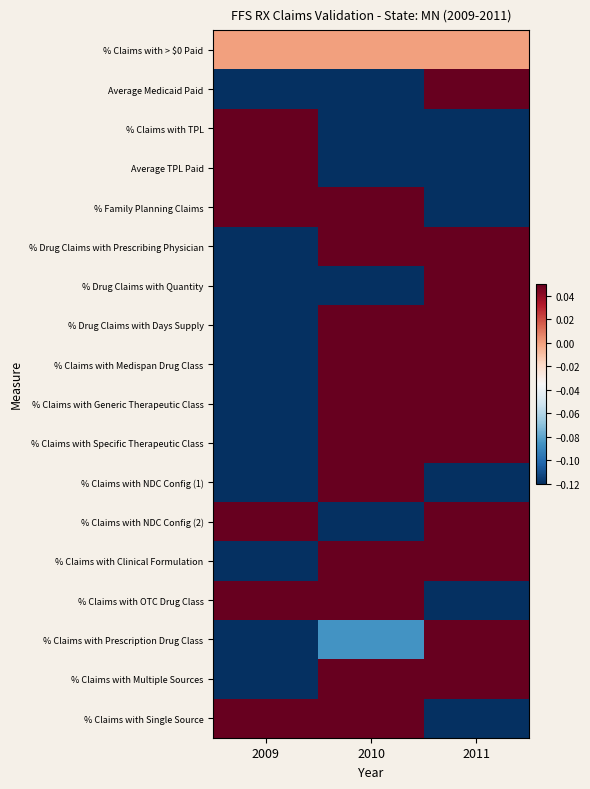

At 2010, list the series in order from largest to smallest.

% Claims with NDC Config (1), % Drug Claims with Days Supply, % Claims with Generic Therapeutic Class, % Claims with Specific Therapeutic Class, % Claims with Clinical Formulation, % Family Planning Claims, % Drug Claims with Prescribing Physician, % Claims with Medispan Drug Class, % Claims with Single Source, % Claims with Multiple Sources, % Claims with OTC Drug Class, % Claims with > $0 Paid, % Claims with Prescription Drug Class, % Claims with TPL, % Drug Claims with Quantity, Average Medicaid Paid, Average TPL Paid, % Claims with NDC Config (2)